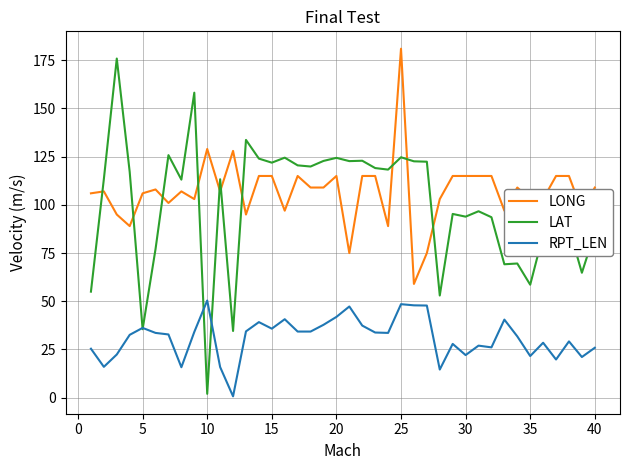

What is the greatest value displayed?

181.0